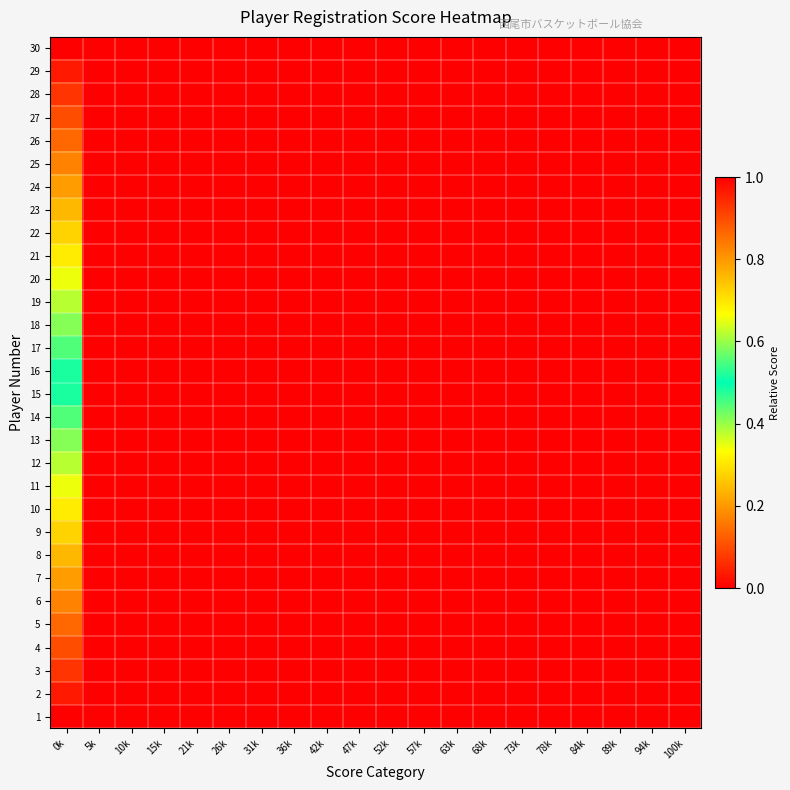

At 42k, list the series in order from smallest to largest.

1, 2, 3, 4, 5, 6, 7, 8, 9, 10, 11, 12, 13, 14, 15, 16, 17, 18, 19, 20, 21, 22, 23, 24, 25, 26, 27, 28, 29, 30